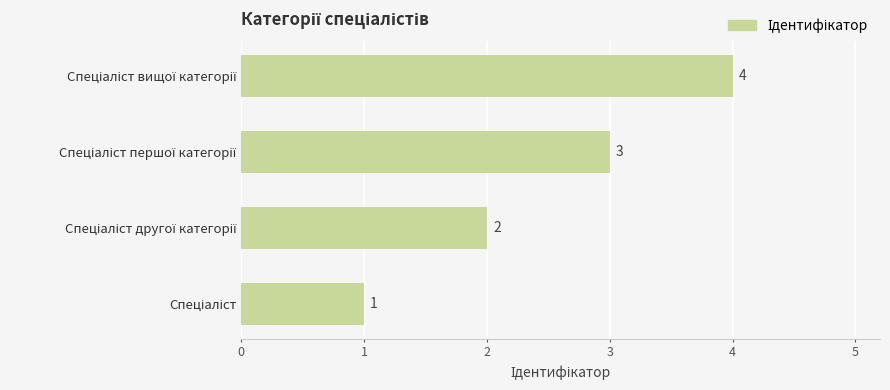

How many values are between 2 and 4?

3